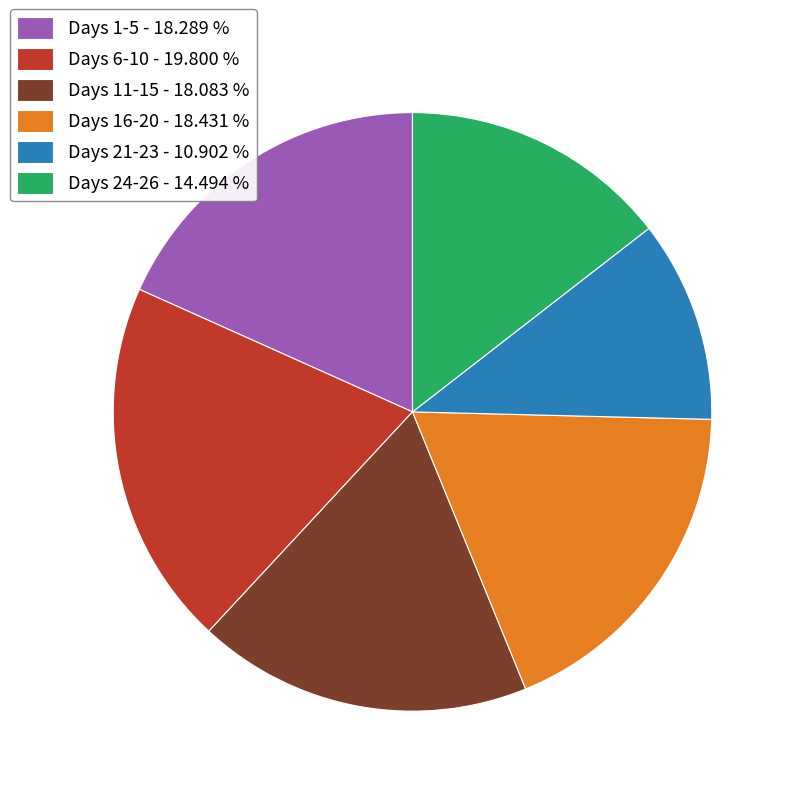

What is the largest slice in the pie chart?

Days 6-10 - 19.800 %